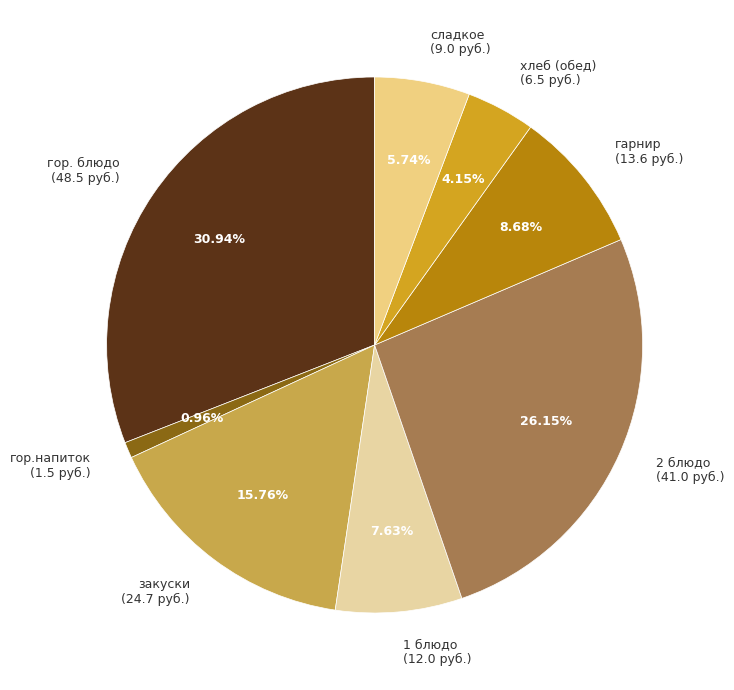

Is 2 блюдо (41.0 руб.) the majority of the pie?

No